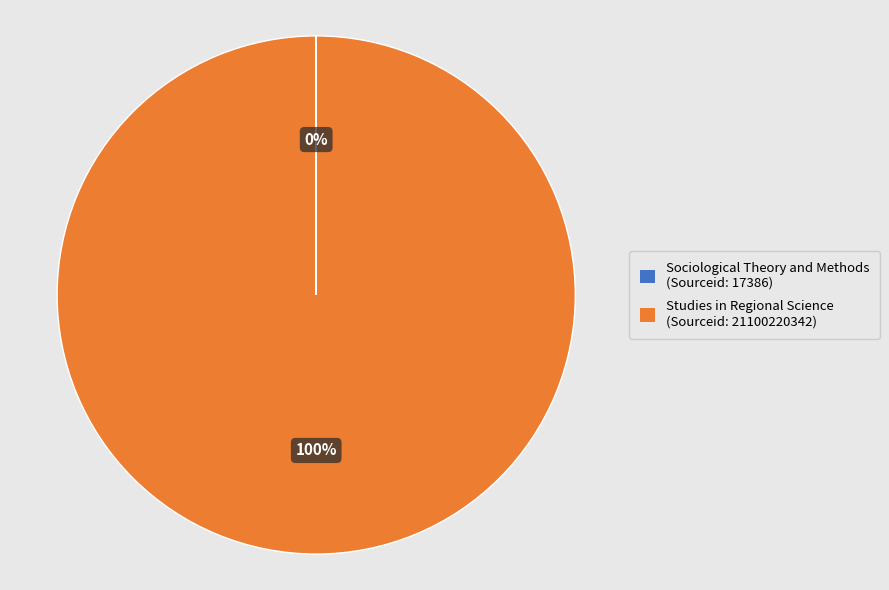

Does any single category account for the majority?

Yes